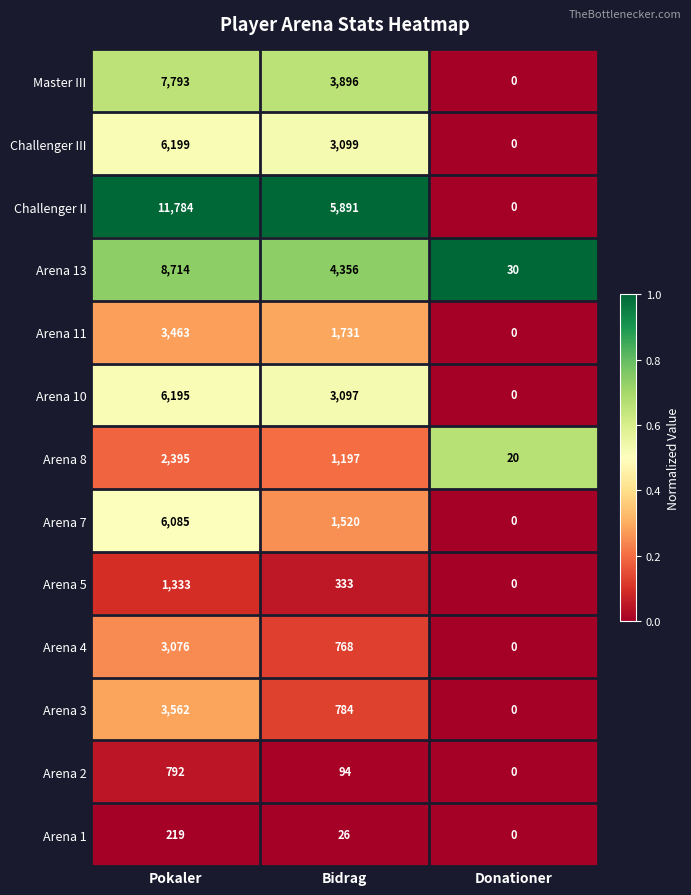

The value of Arena 4 at Donationer is 0. True or false?

True